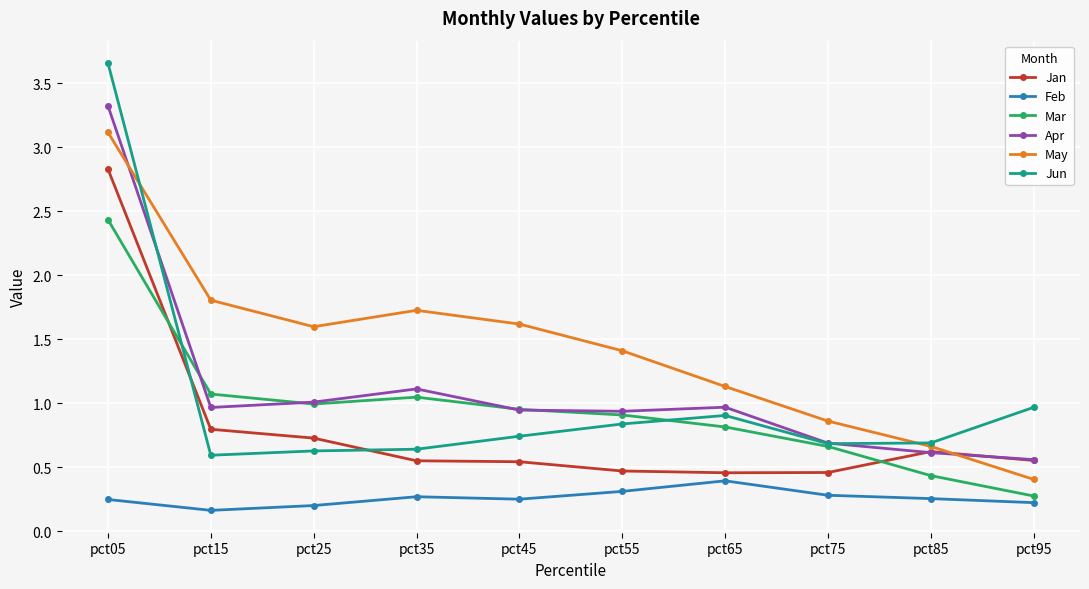

At which category is the sum across all series the highest?

pct05